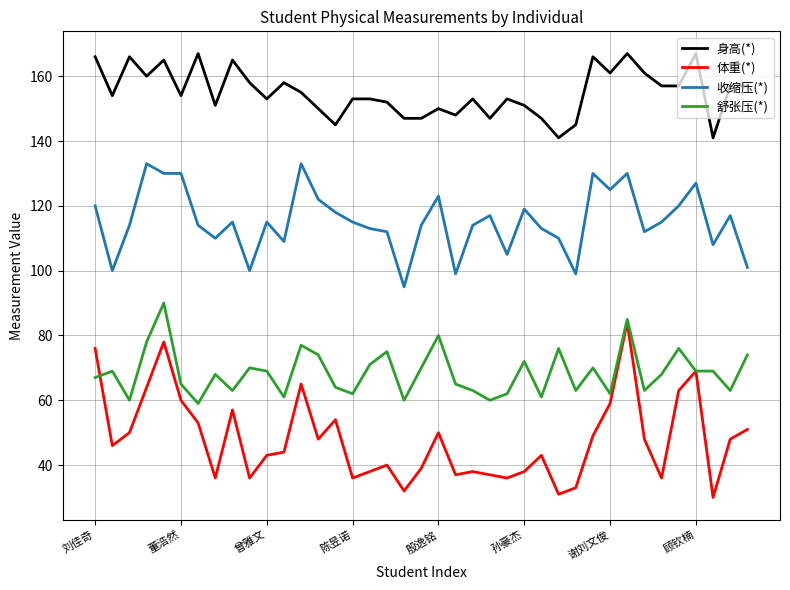

Which series has the widest spread of values?

体重(*)